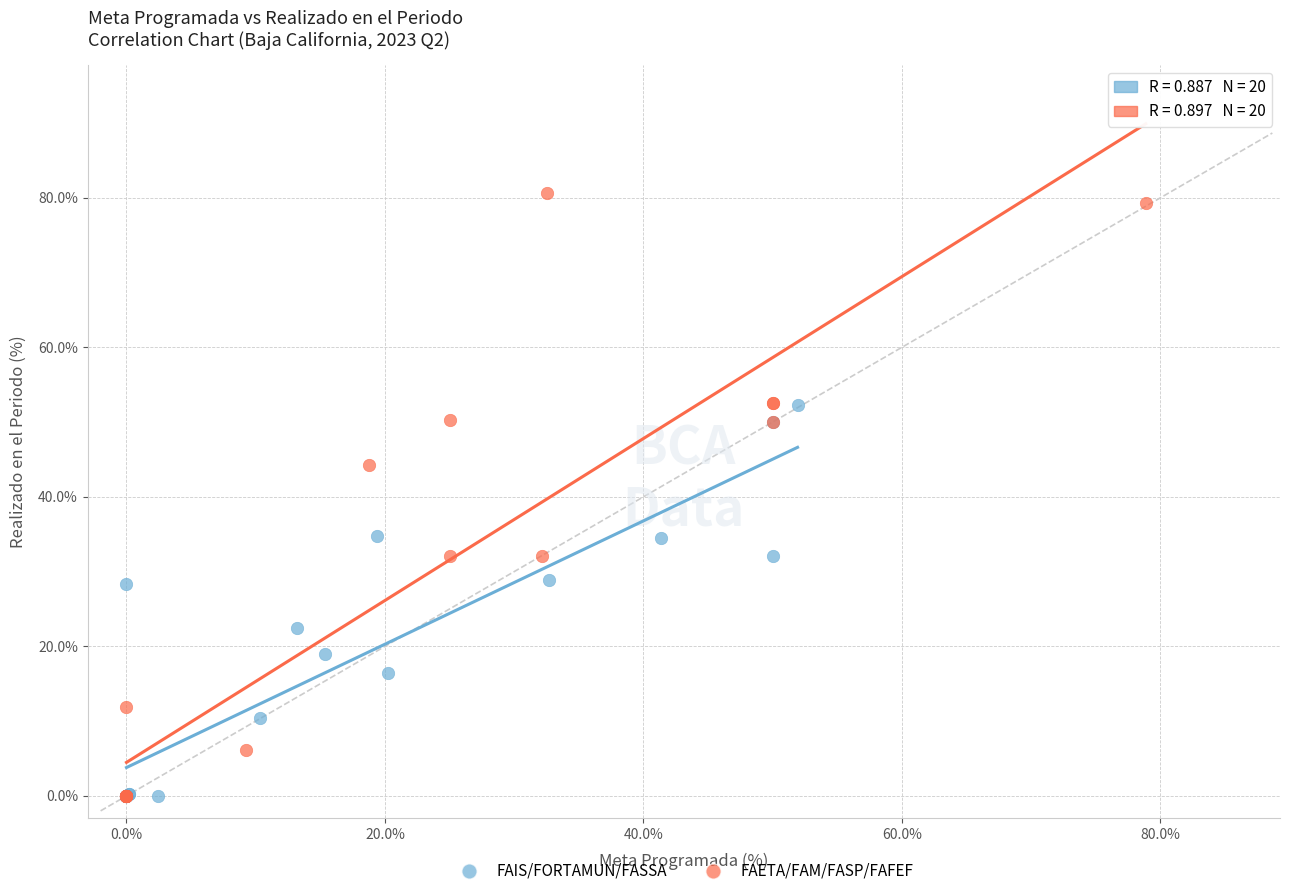

Which series has the largest Y range (max minus min)?

FAETA/FAM/FASP/FAFEF